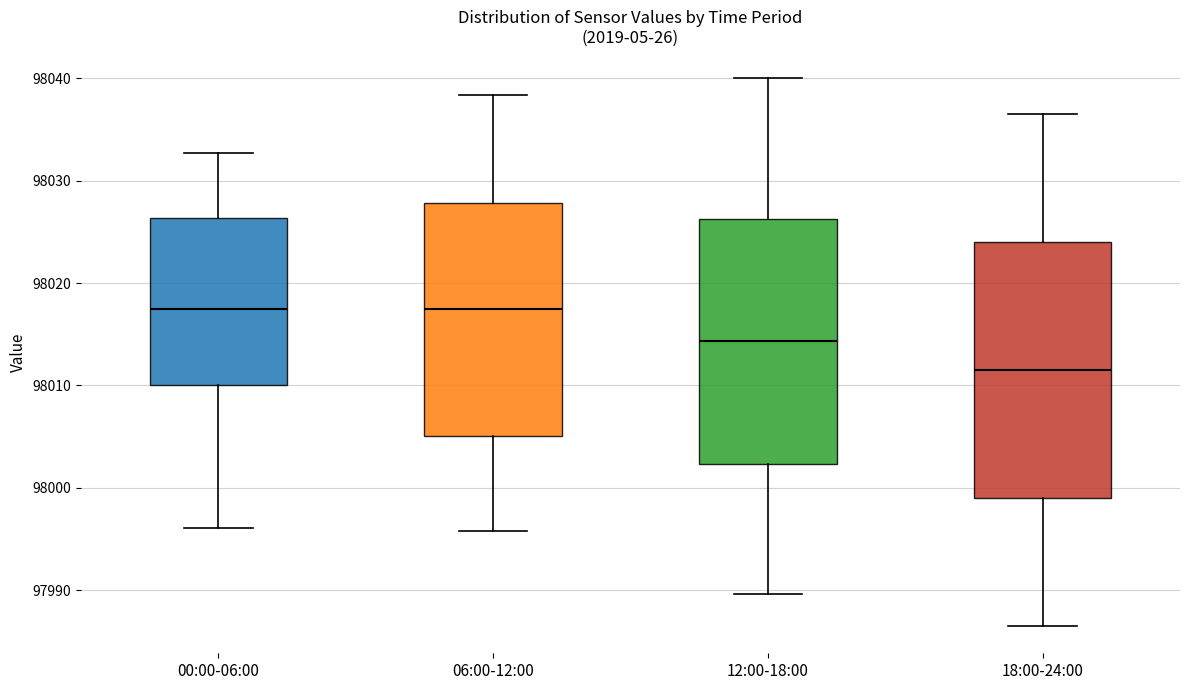

Reading left to right, read every box against the y-axis: the position of its median line, the range the box covers, and the ends of its whiskers. The values are not printed on the chart, so give them approximately, as read against the axis.

00:00-06:00: median 98017, box 98010 to 98026, whiskers 97996 to 98033
06:00-12:00: median 98017, box 98005 to 98028, whiskers 97996 to 98038
12:00-18:00: median 98014, box 98002 to 98026, whiskers 97990 to 98040
18:00-24:00: median 98012, box 97999 to 98024, whiskers 97987 to 98037